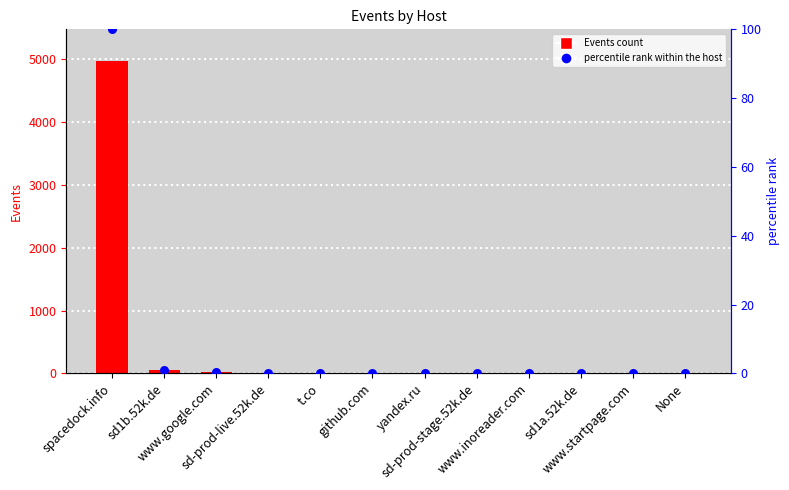

Is the value of Events at github.com greater than the value of percentile rank within the host at yandex.ru?

Yes